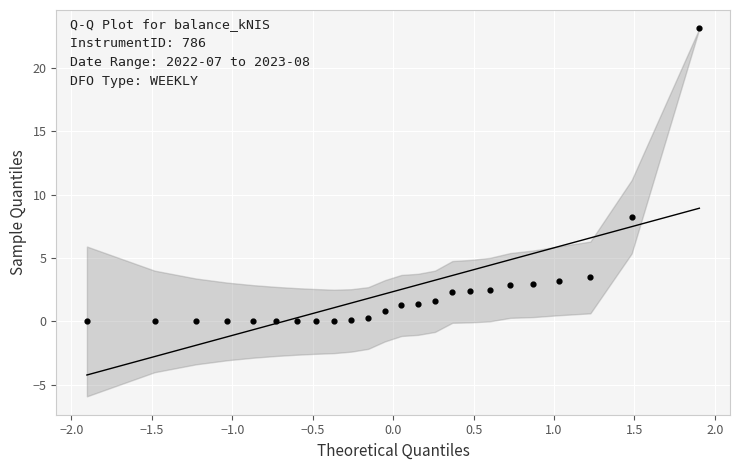

What Y value in the scatter plot is closest to 11?

8.3